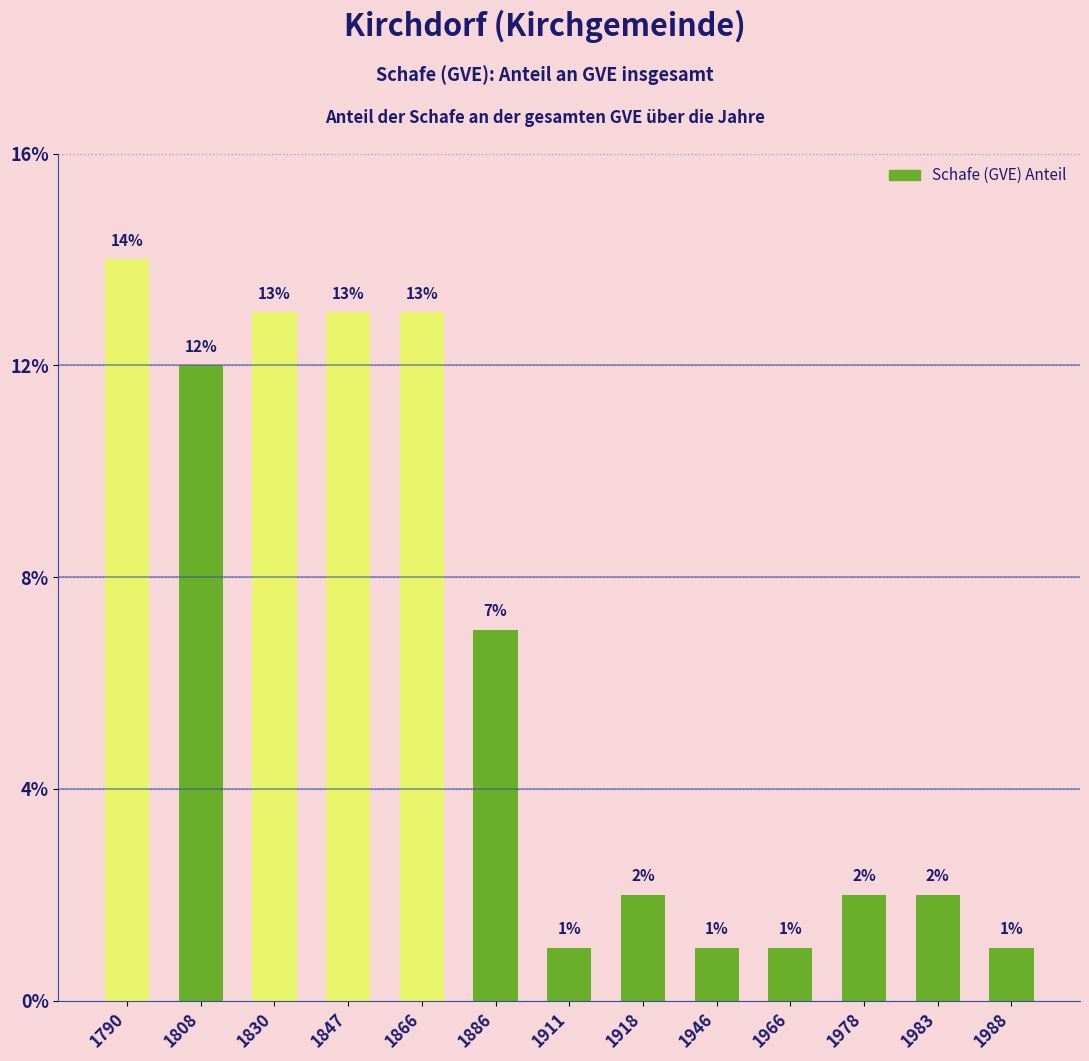

How many data points does each series have?

13